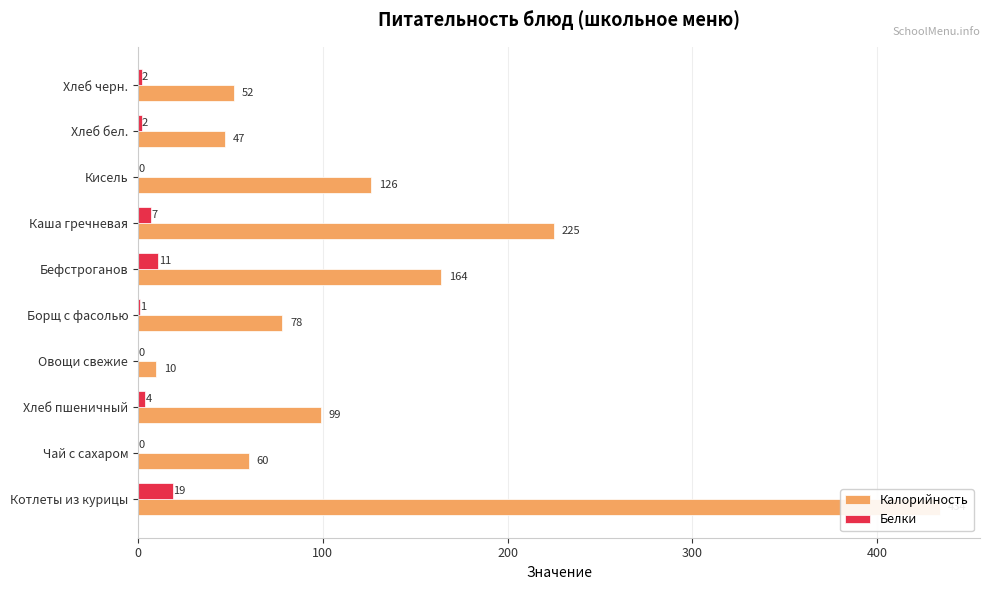

Reading left to right, transcribe all the data shown in this chart.

Калорийность: 434	60	99	10	78	164	225	126	47	52
Белки: 19	0	4	0	1	11	7	0	2	2